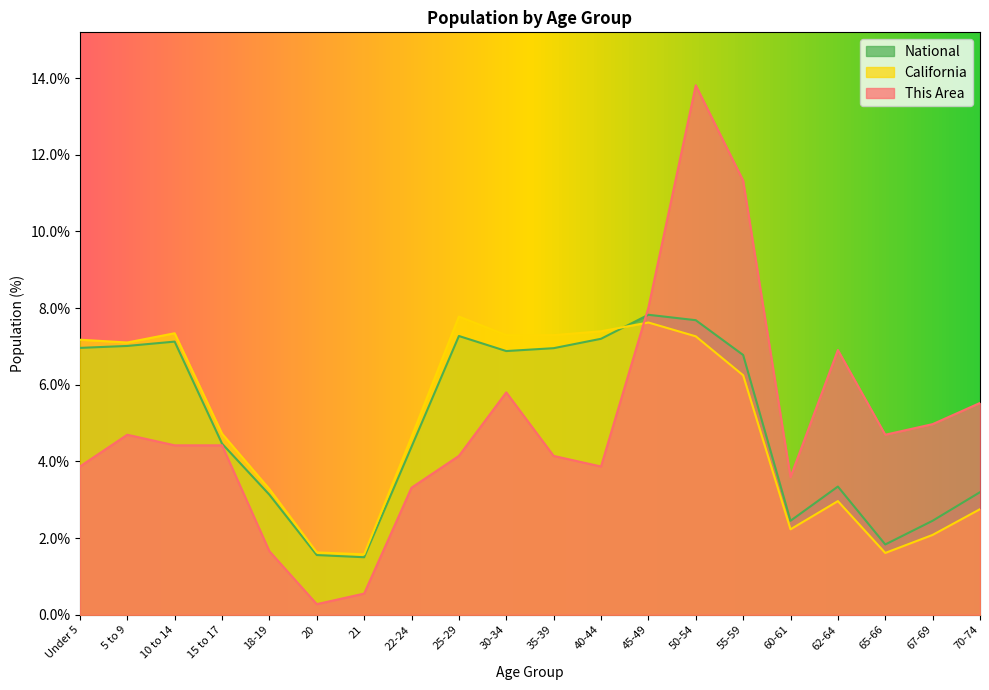

Which series has the largest total across all categories?

This Area